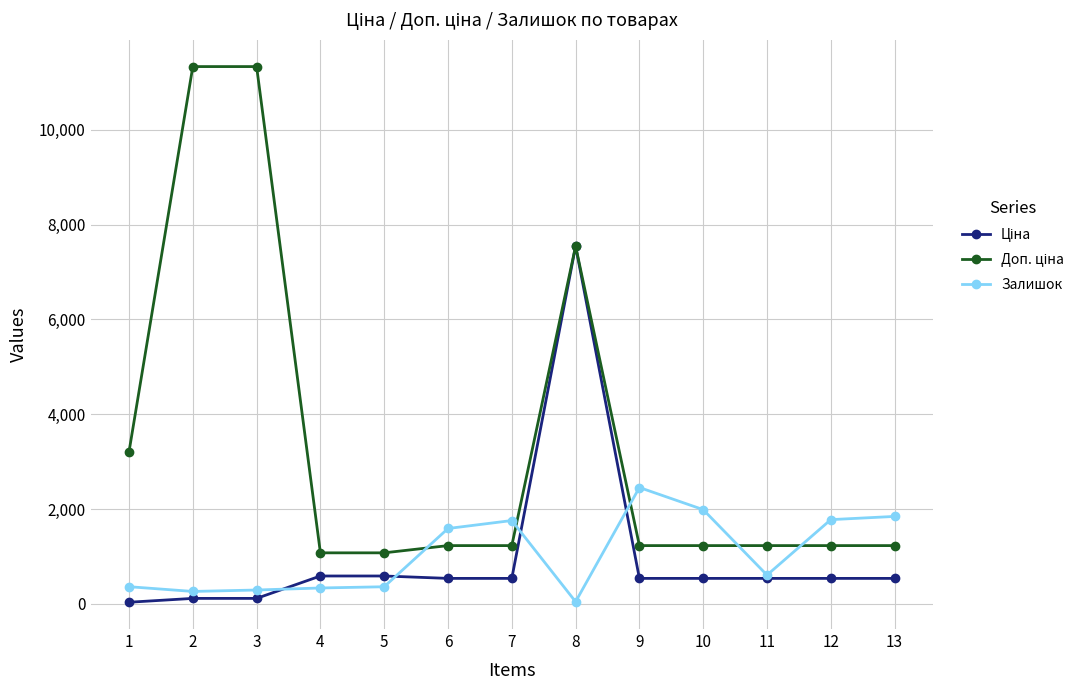

At which category is the sum across all series the highest?

8